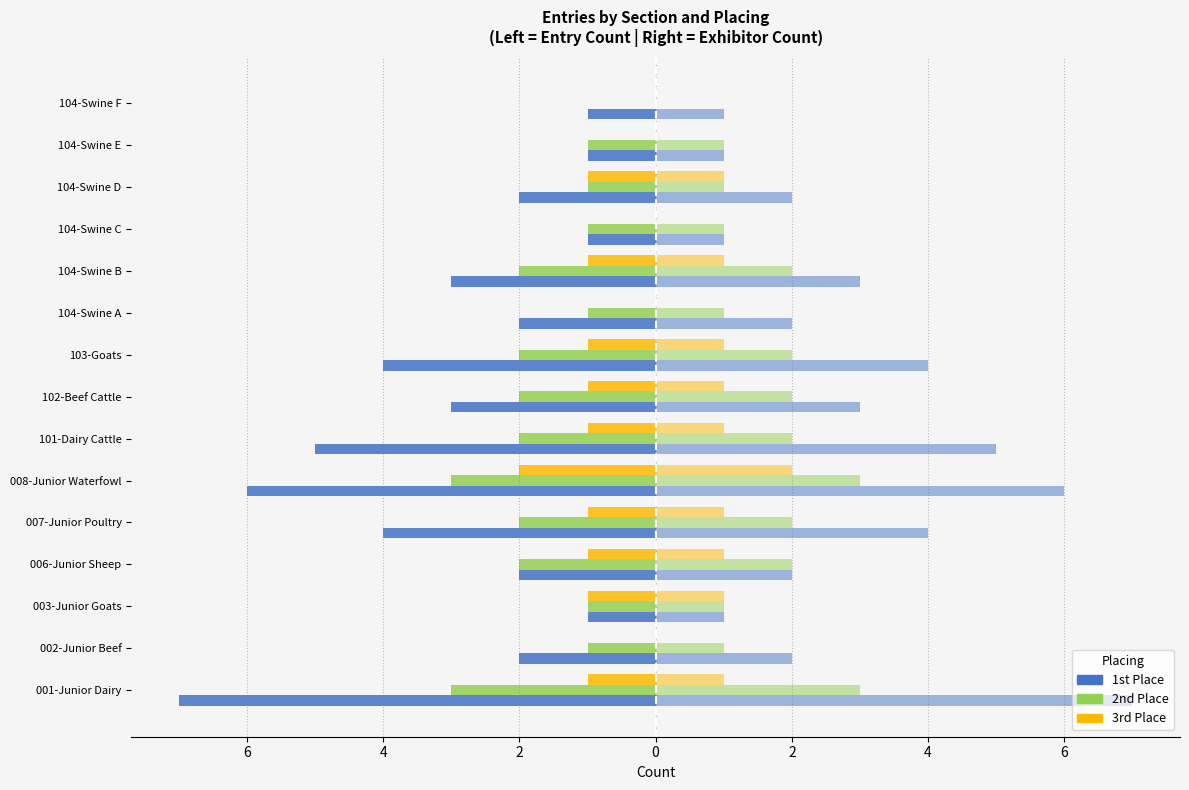

How many categories are shown in the chart?

15